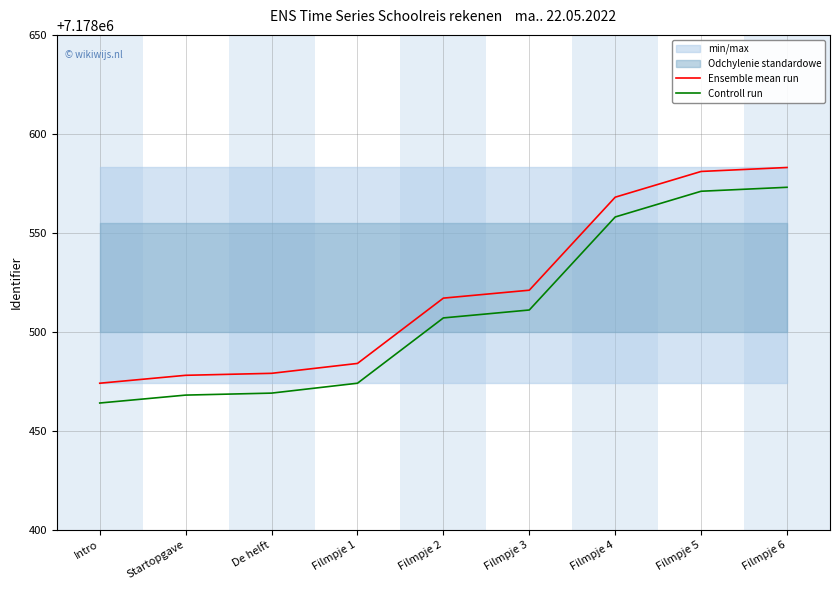

What is the label of the 1st point from the right?

Filmpje 6